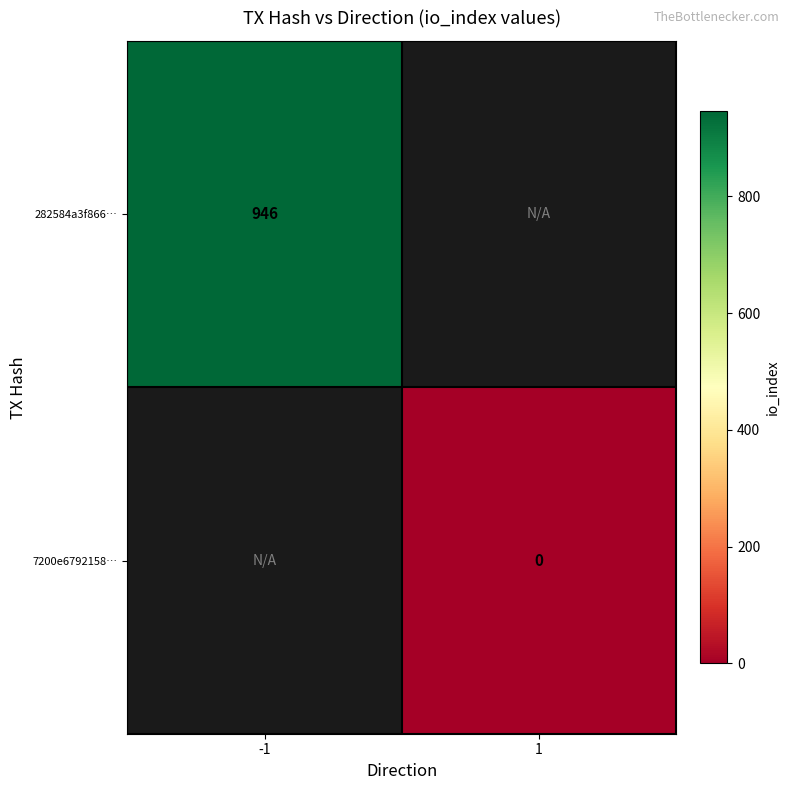

Which category has the lowest value across all series?

1